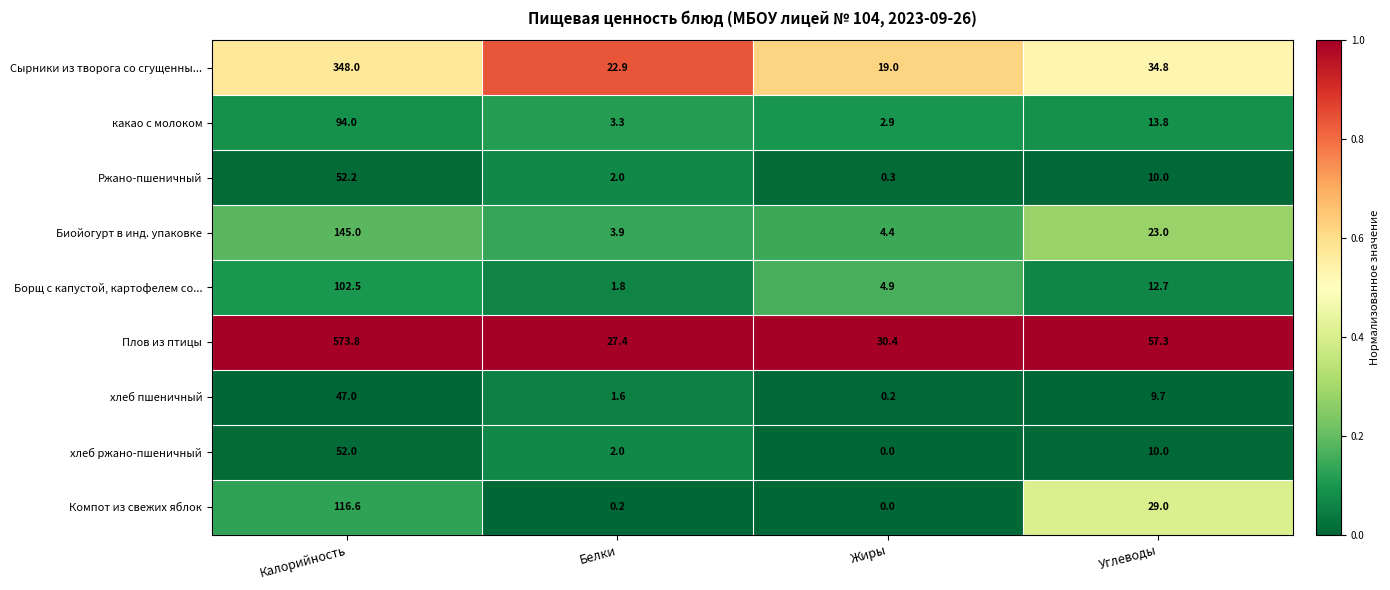

Is it true that какао с молоком equals 94.0 at Калорийность?

True